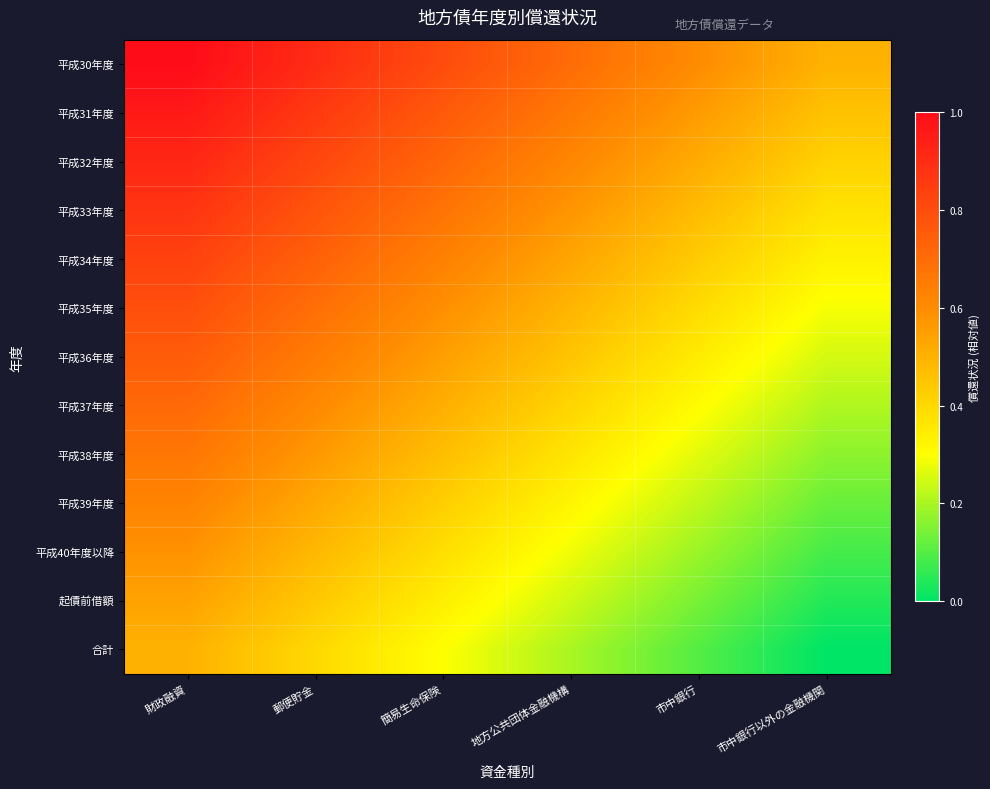

At which category does the chart reach its peak across all series?

財政融資